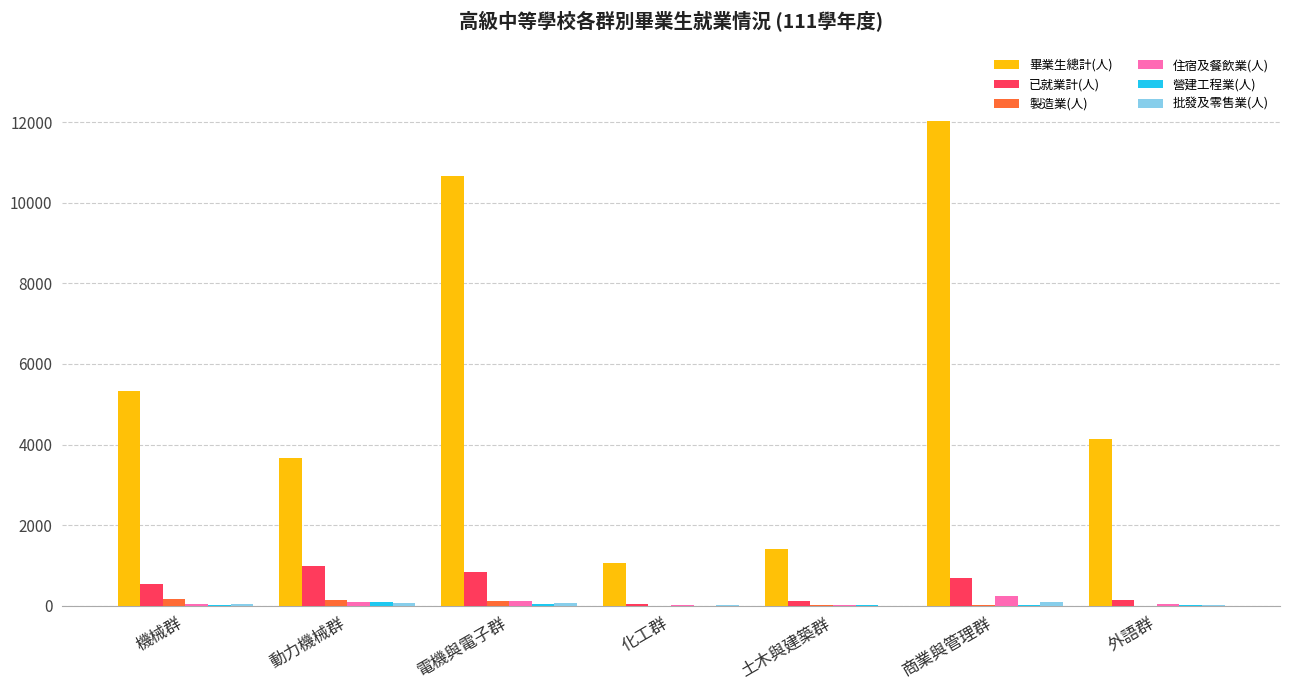

What is the greatest value displayed?

12041